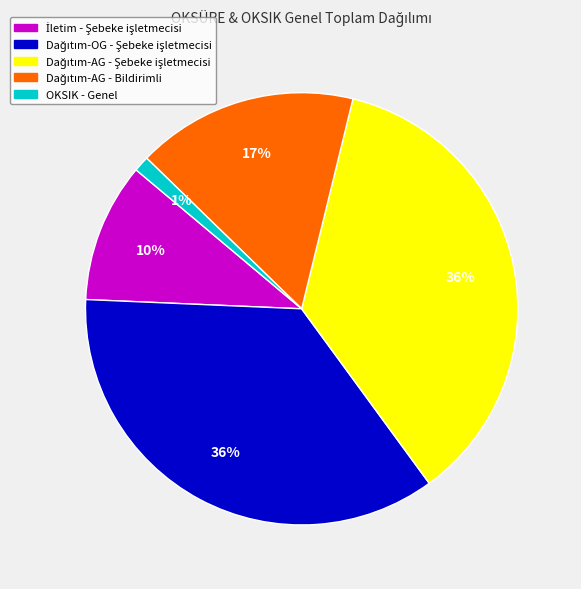

To the nearest percent, what percentage of the pie is OKSIK - Genel?

1%